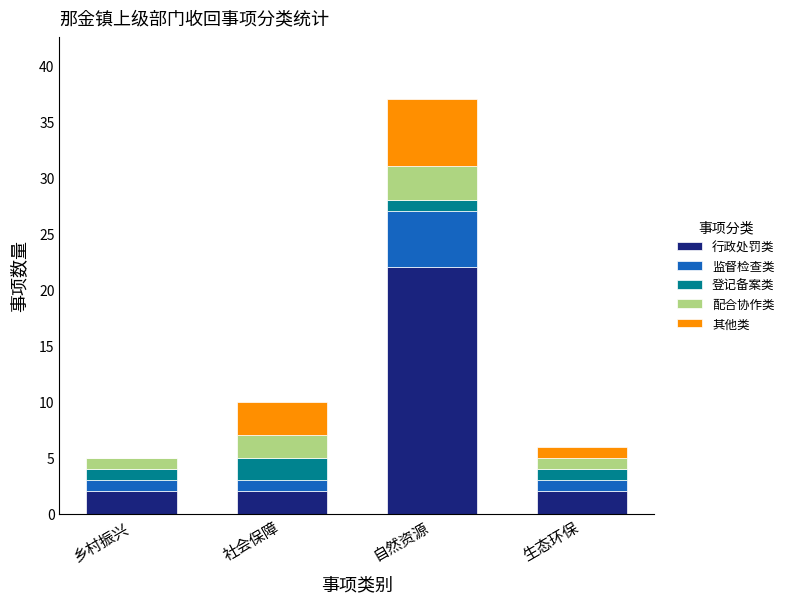

What is the sum of the 行政处罚类 values at 生态环保 and 自然资源?

24